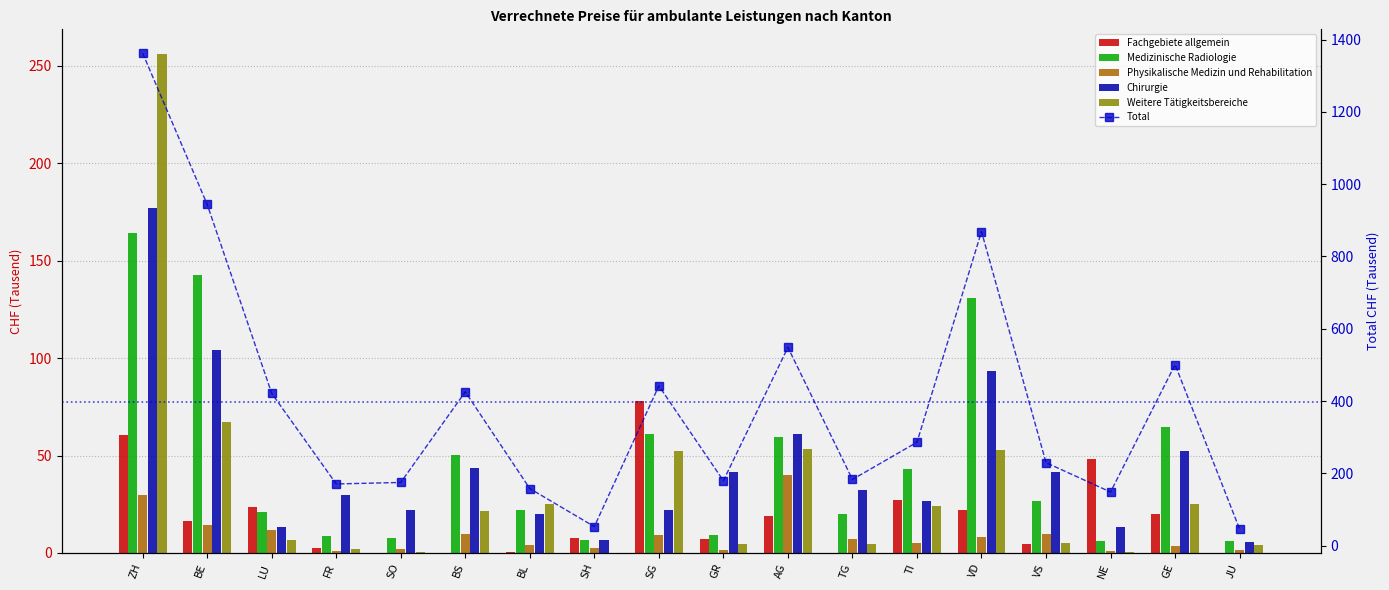

What are all the series names shown in the legend?

Fachgebiete allgemein, Medizinische Radiologie, Physikalische Medizin und Rehabilitation, Chirurgie, Weitere Tätigkeitsbereiche, Total